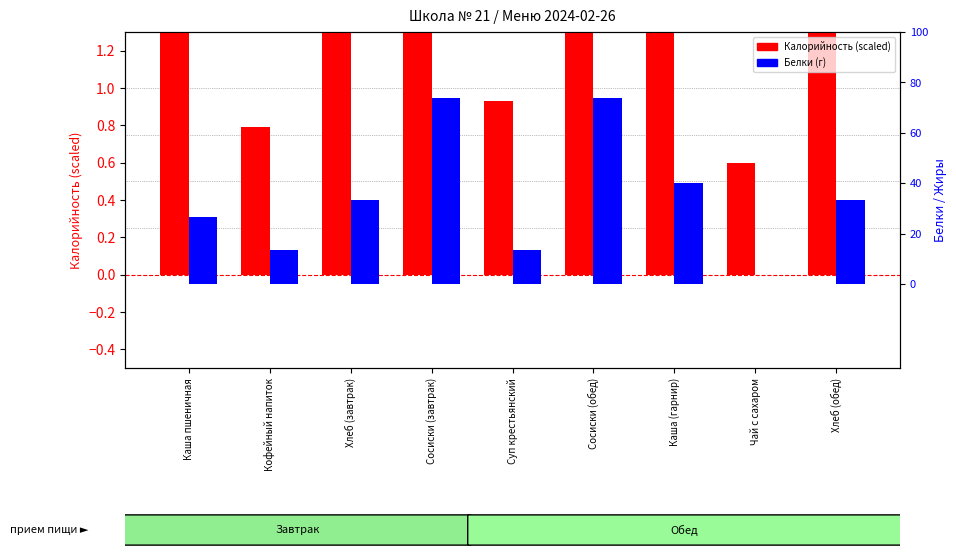

At Сосиски (завтрак), list the series in order from largest to smallest.

Белки, Калорийность (scaled)